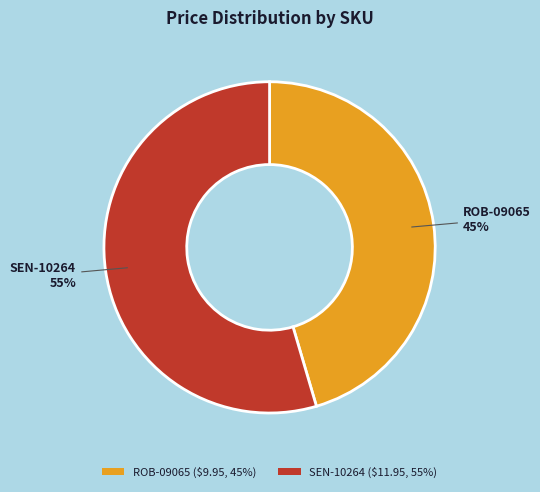

Do ROB-09065 and SEN-10264 together represent more than half of the pie?

Yes